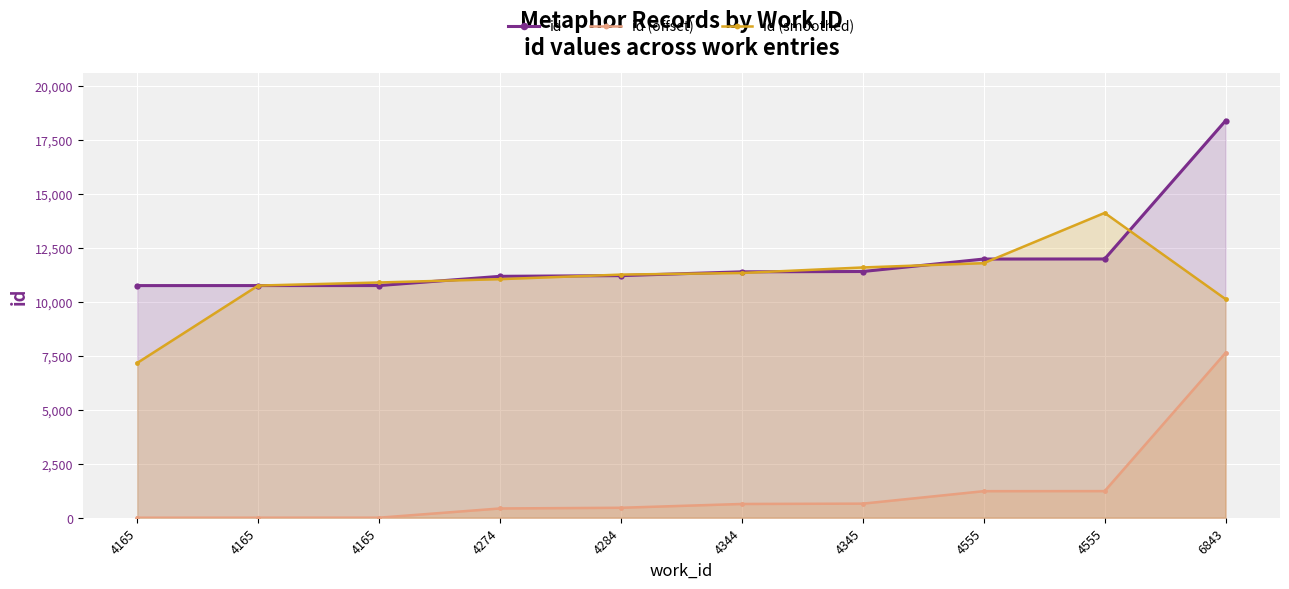

Rank the series by their maximum value, from lowest to highest.

id (offset), id (smoothed), id